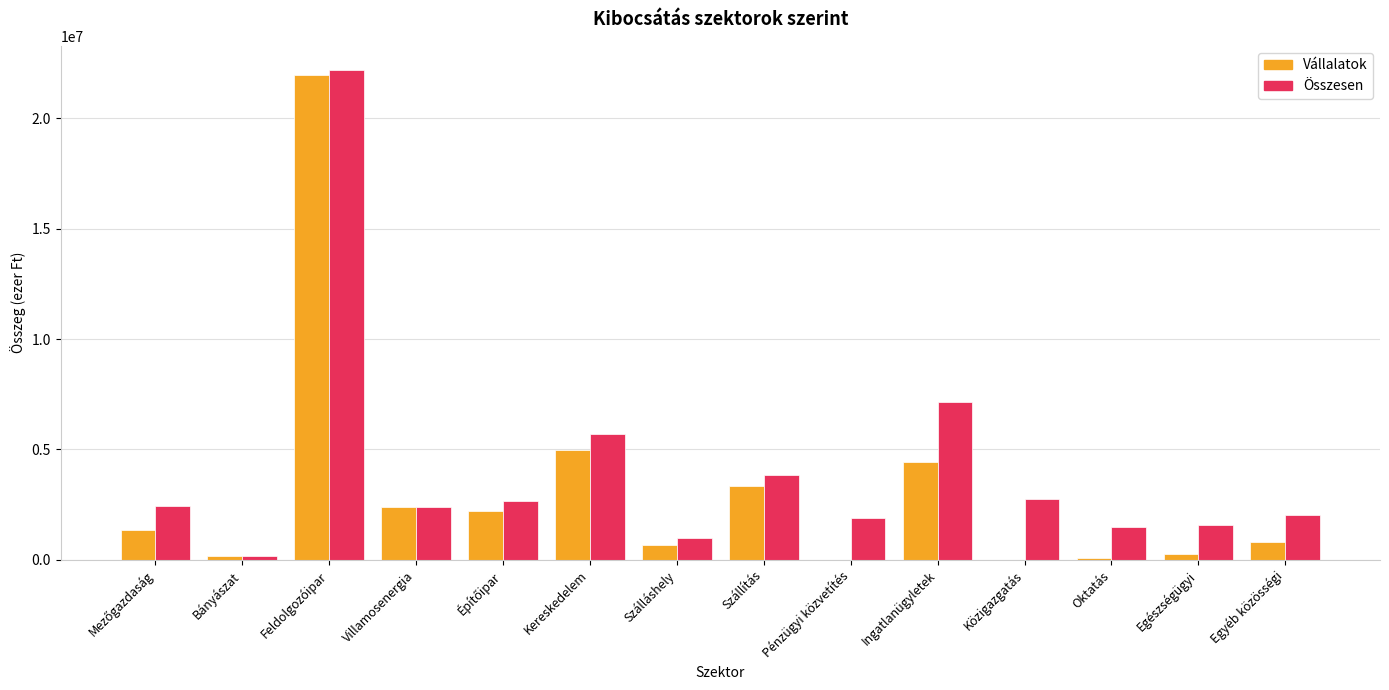

Which series has the largest total across all categories?

Összesen